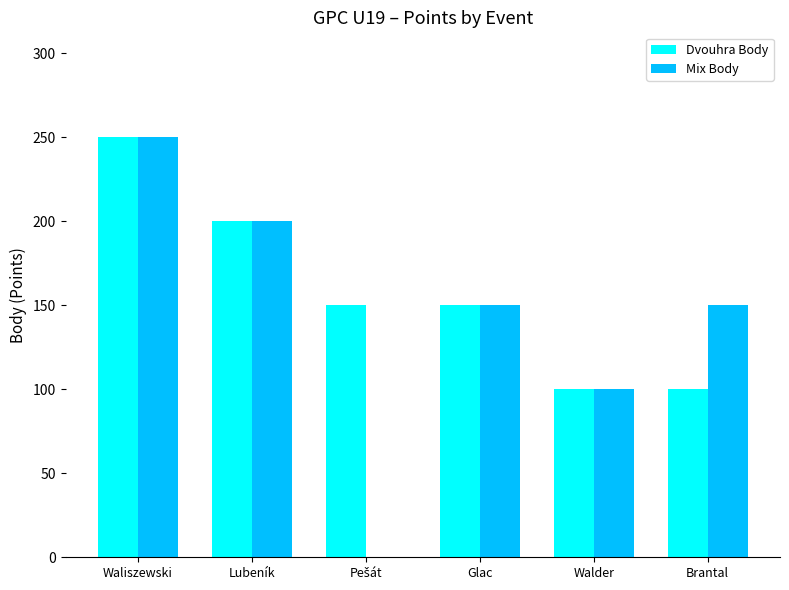

Are the bars horizontal?

No